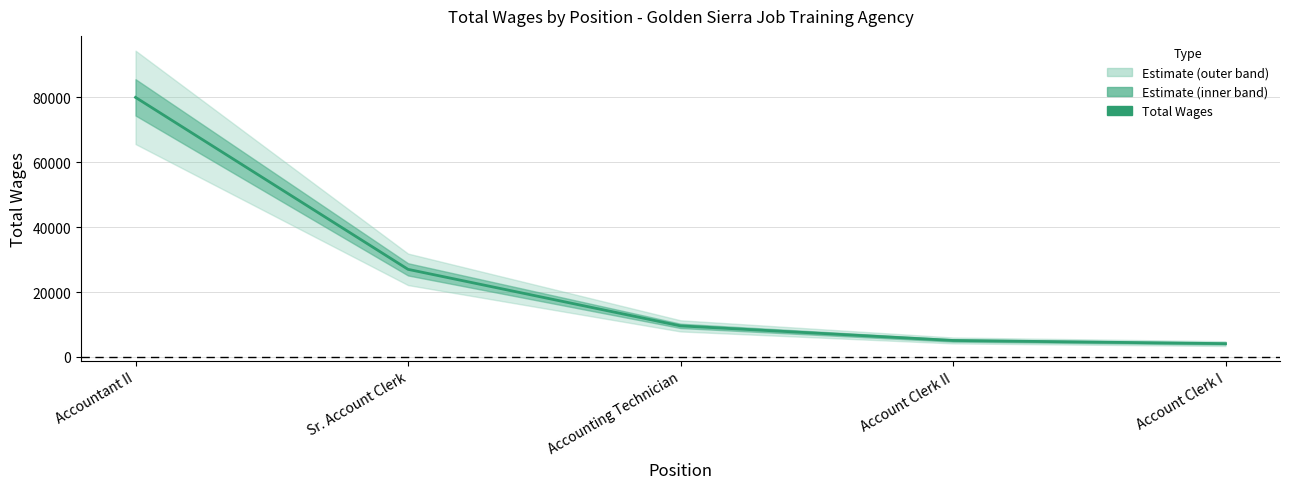

What is the change in value from Sr. Account Clerk to Account Clerk II?

-21932